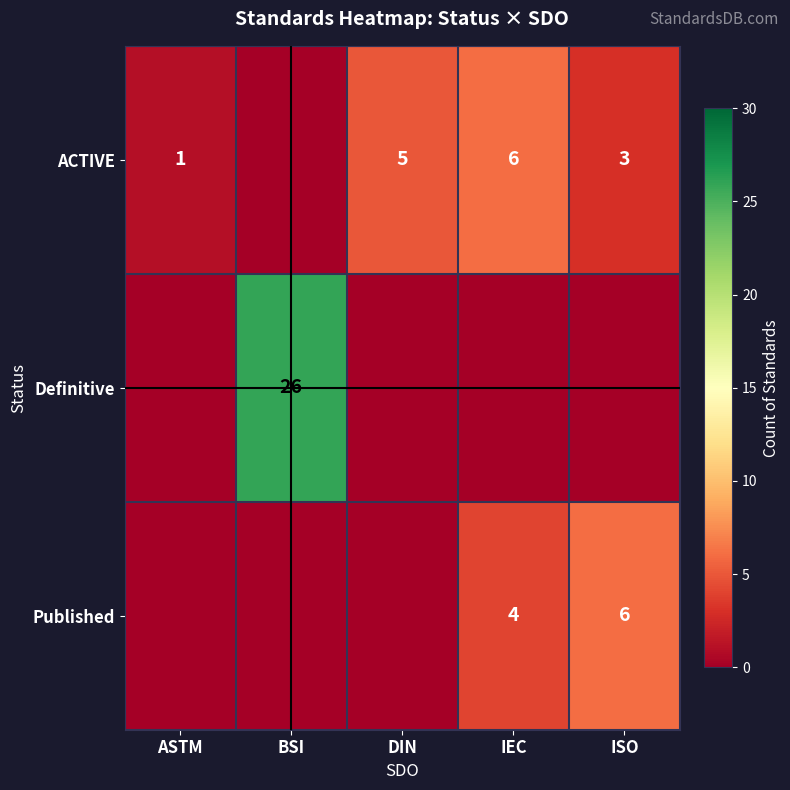

The value of Published at IEC is 6. True or false?

False